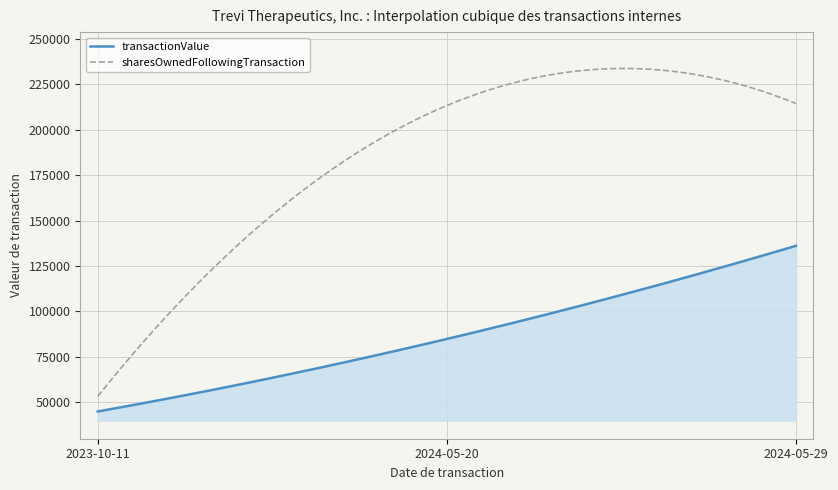

What is the difference between the maximum and minimum values in the transactionValue series?

91153.0